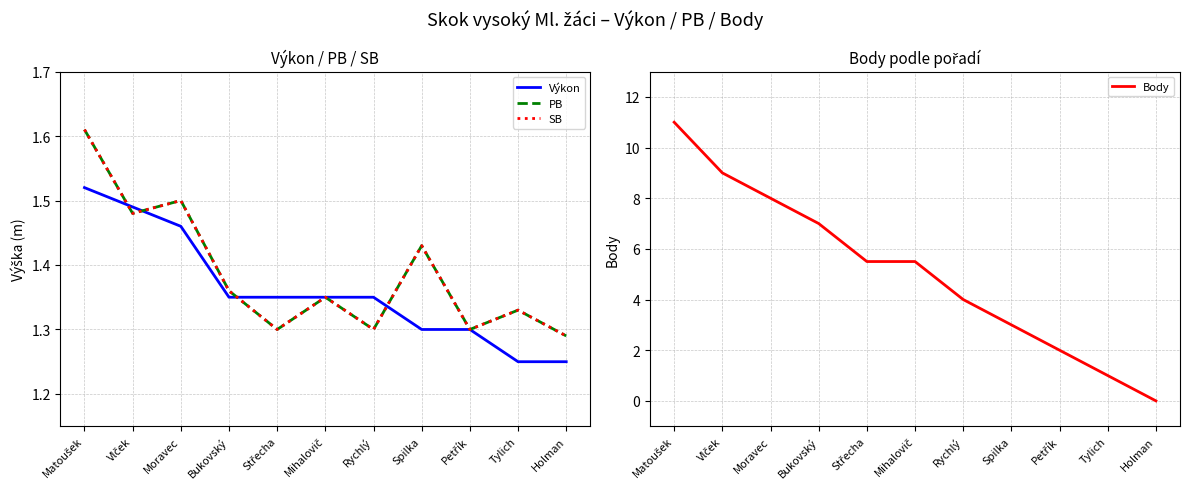

What is the highest value of the Body series?

11.0